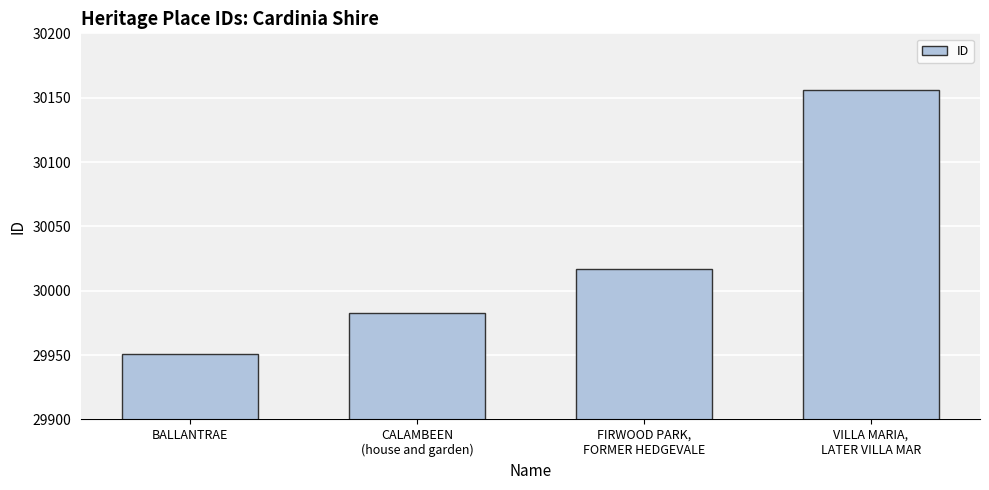

What is the label of the 3rd bar from the right?

CALAMBEEN
(house and garden)